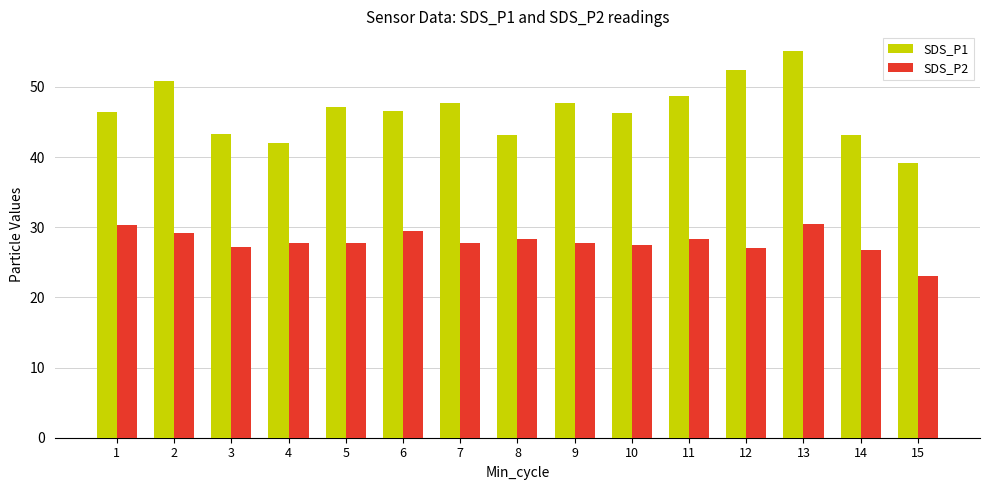

Which category has the lowest value across all series?

15